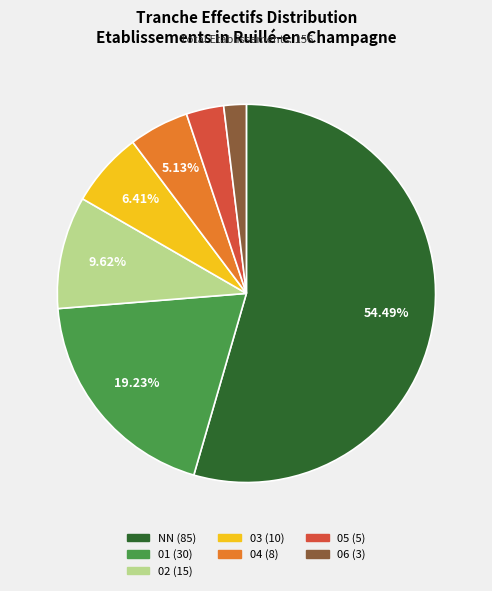

Do 03 and 01 together represent more than half of the pie?

No